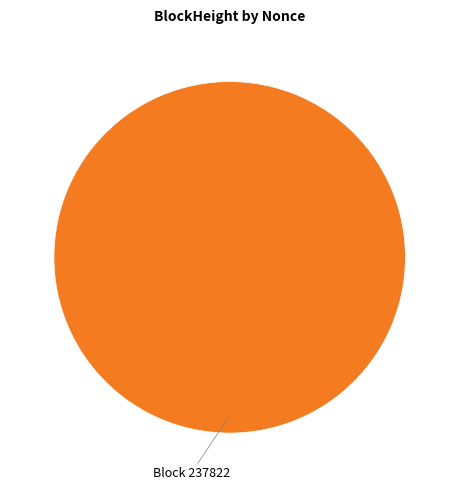

Is it true that 237835 is 0% of the pie?

True